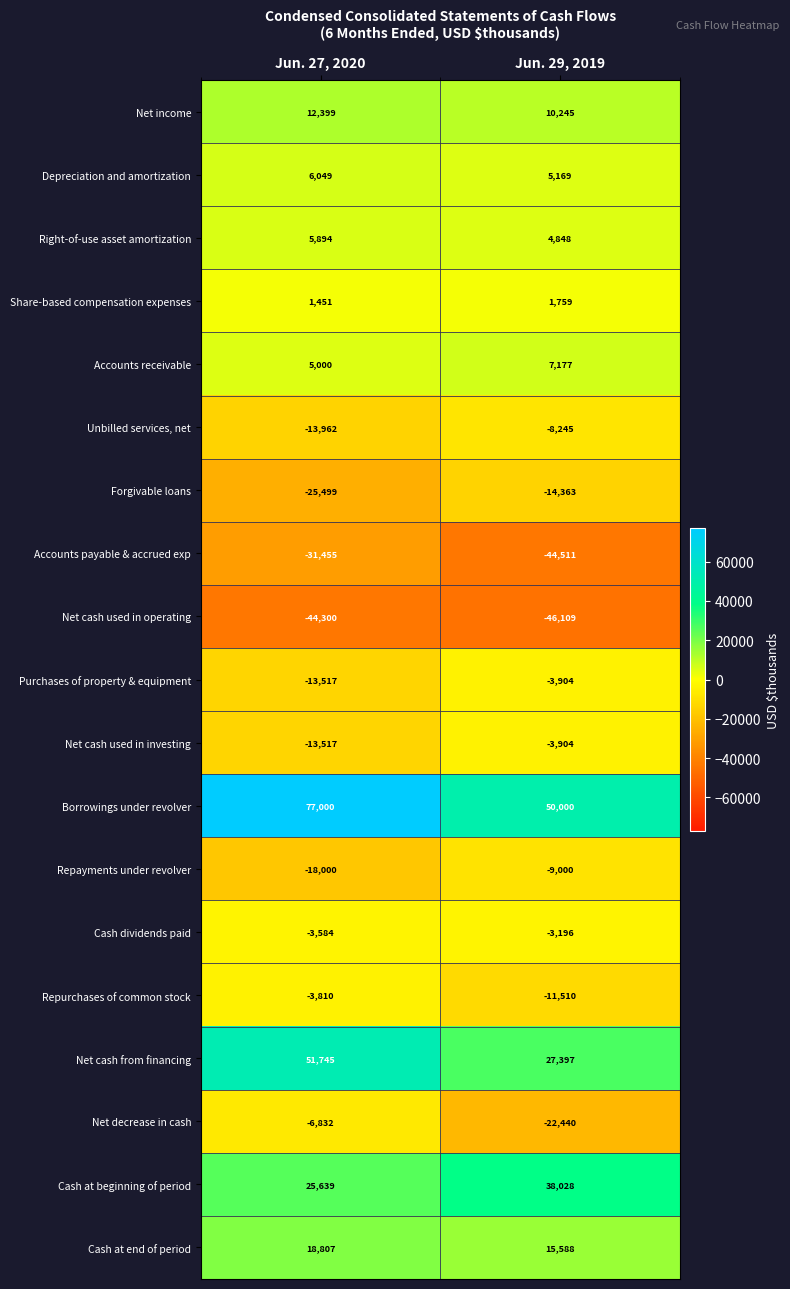

The Net decrease in cash series shows -22440 at Jun. 29, 2019. True or false?

True